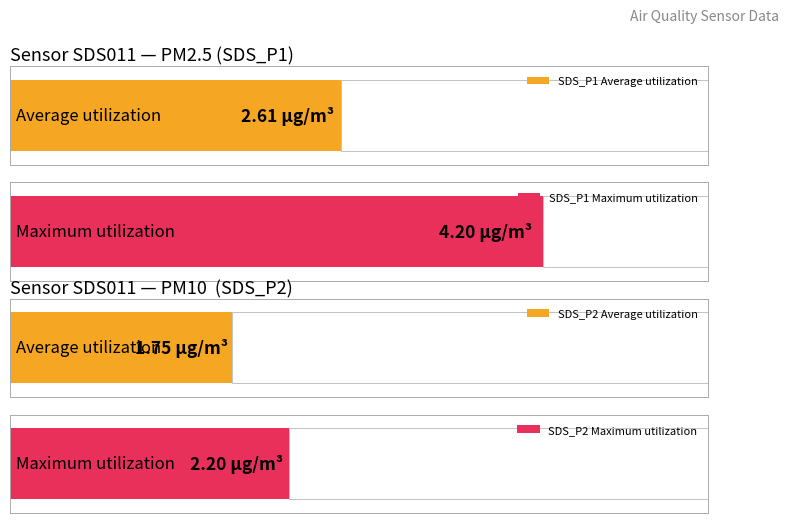

What is the value of the SDS_P2 bar at the 8th from the left?

1.8